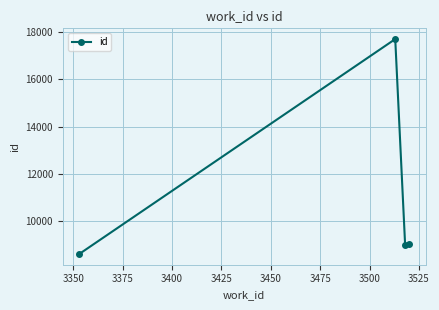

How many interior local peaks (higher than both neighbors) does the data have?

1